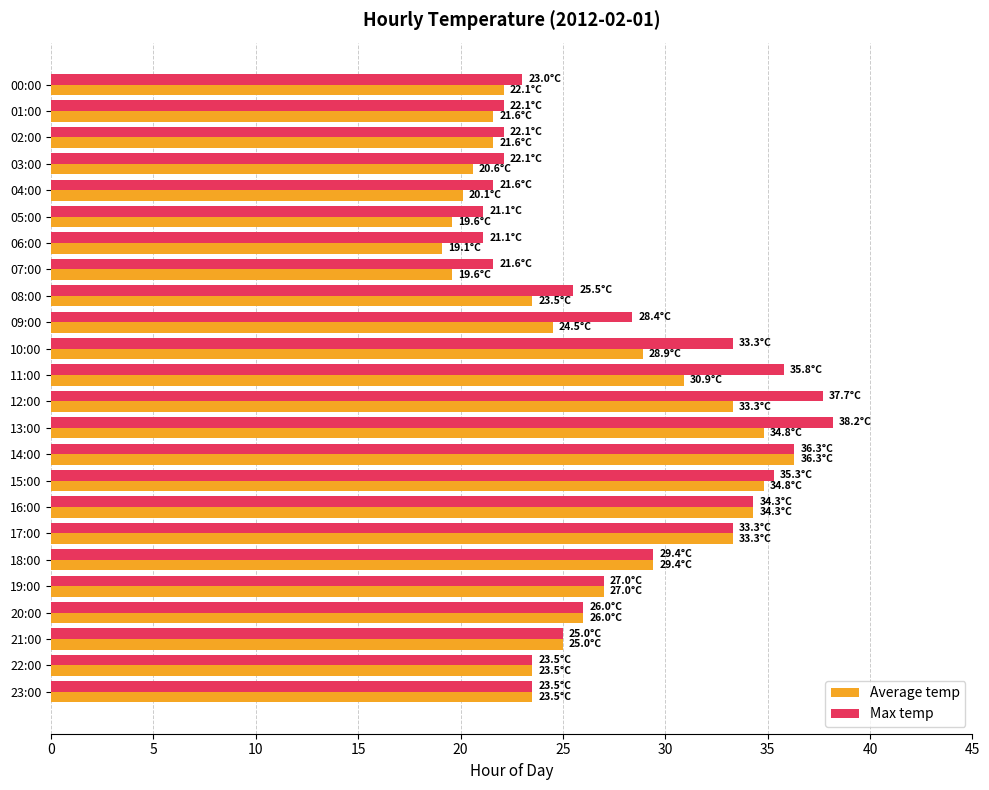

At 11:00, list the series in order from largest to smallest.

Max temp, Average temp